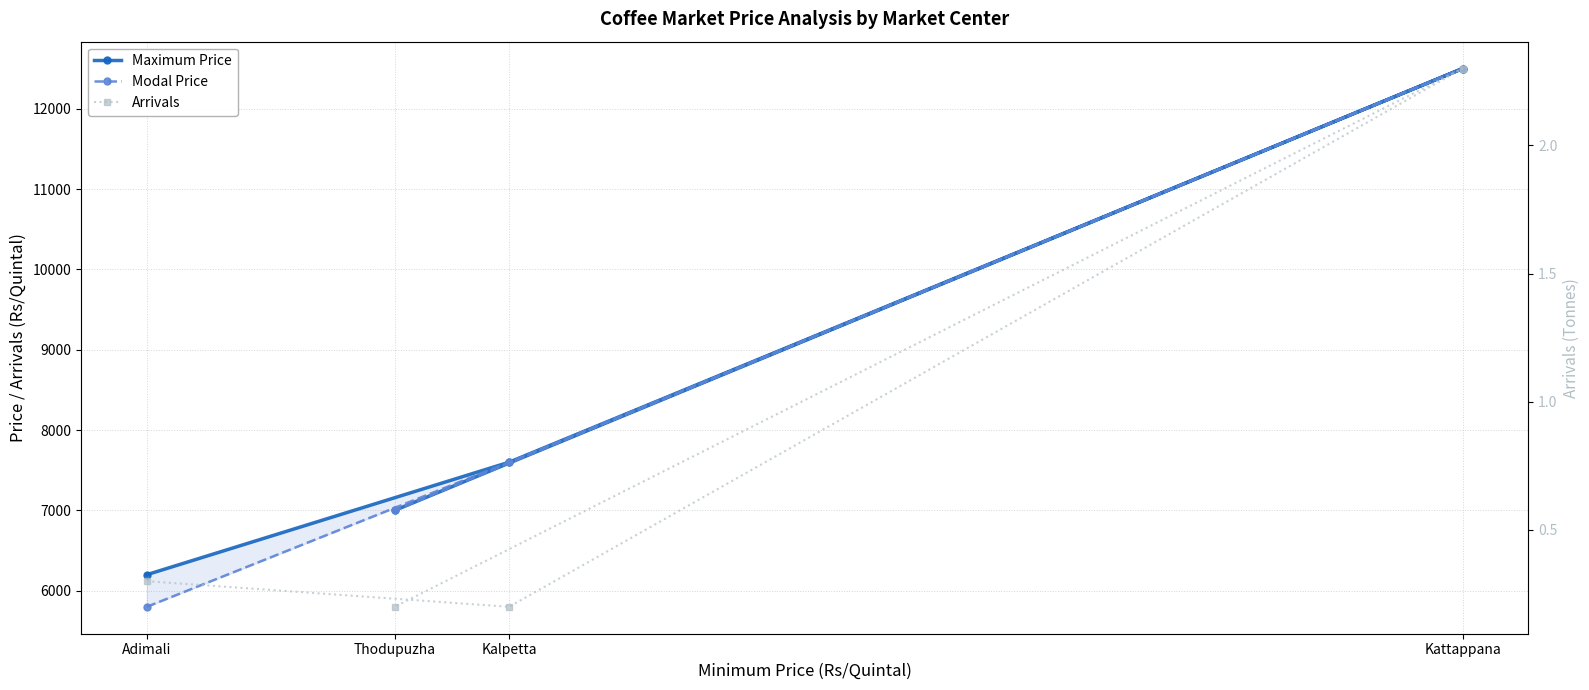

Rank the series at Kalpetta from highest to lowest value.

Maximum Price, Modal Price, Arrivals